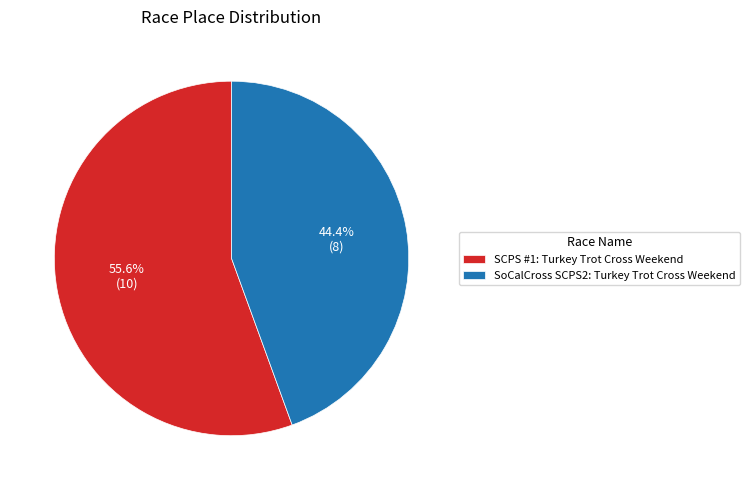

Do SoCalCross SCPS2: Turkey Trot Cross Weekend and SCPS #1: Turkey Trot Cross Weekend together represent more than half of the pie?

Yes